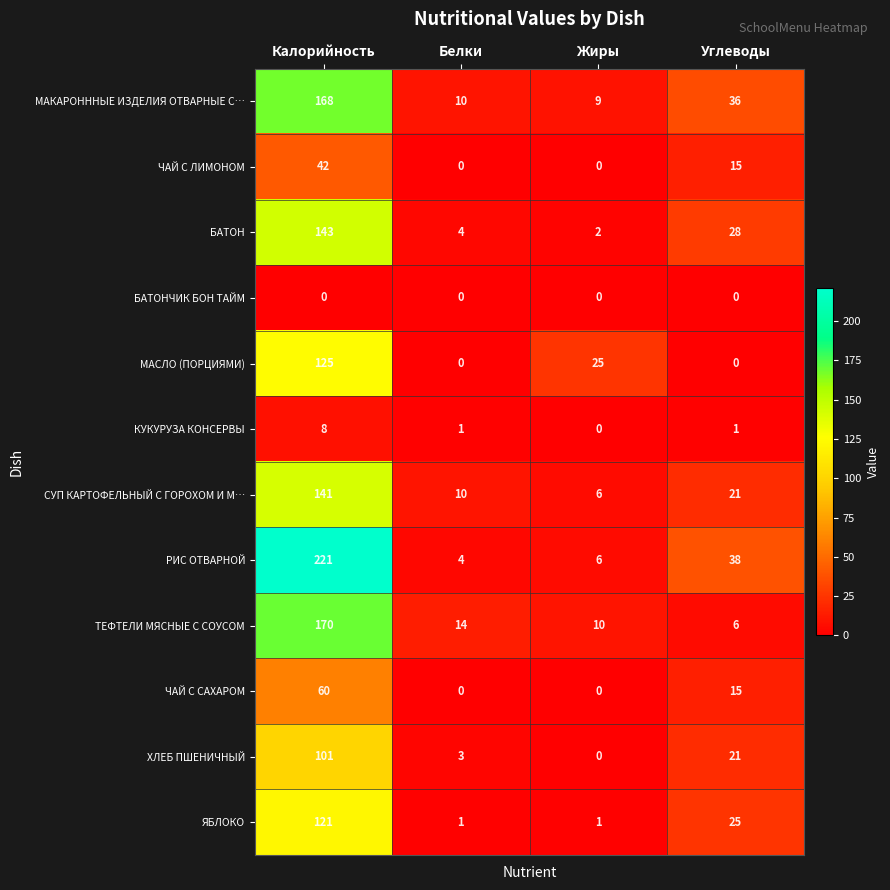

What is the total value across all series at Углеводы?

206